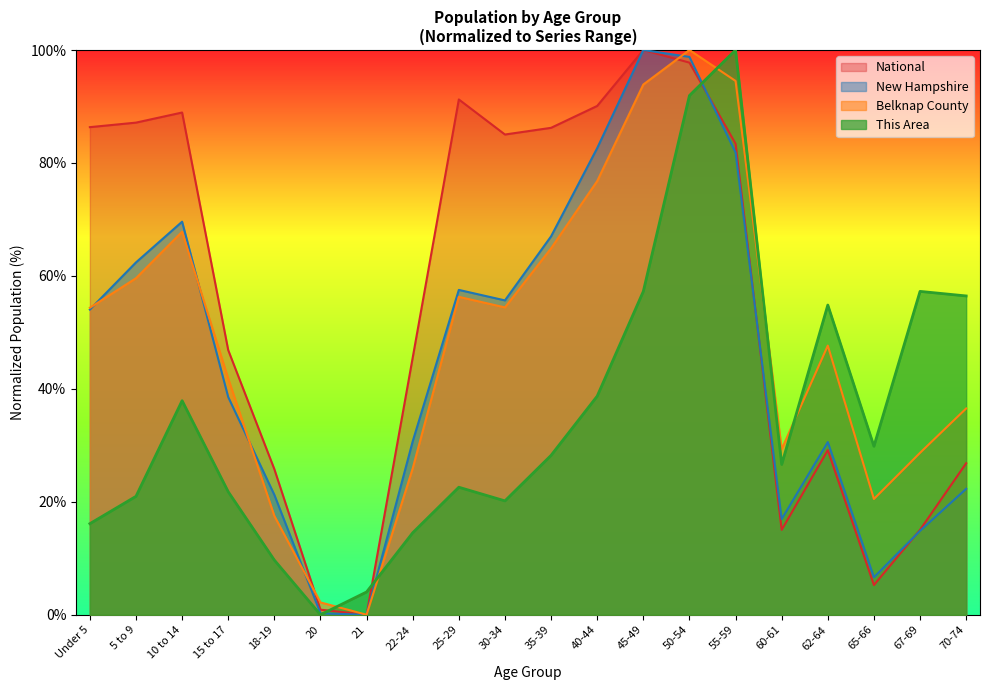

Where is This Area nearest to the value 50?

62-64